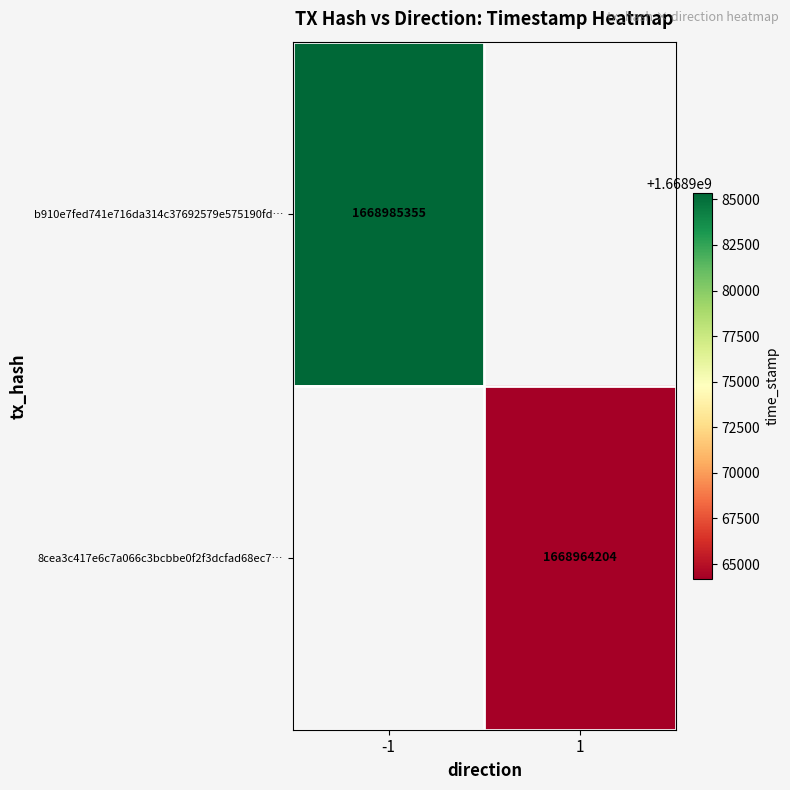

True or false: b910e7fed741e716da314c37692579e575190fd… has a value of 1668985355 at -1.

True